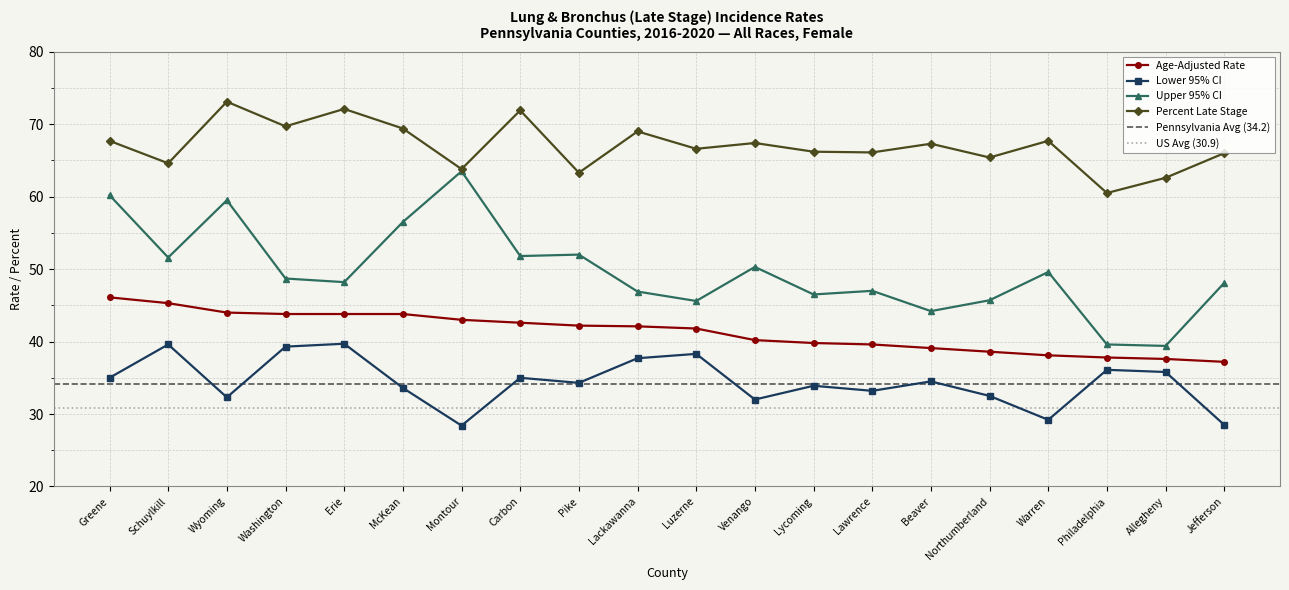

Does the chart display data point markers on the line(s)?

Yes